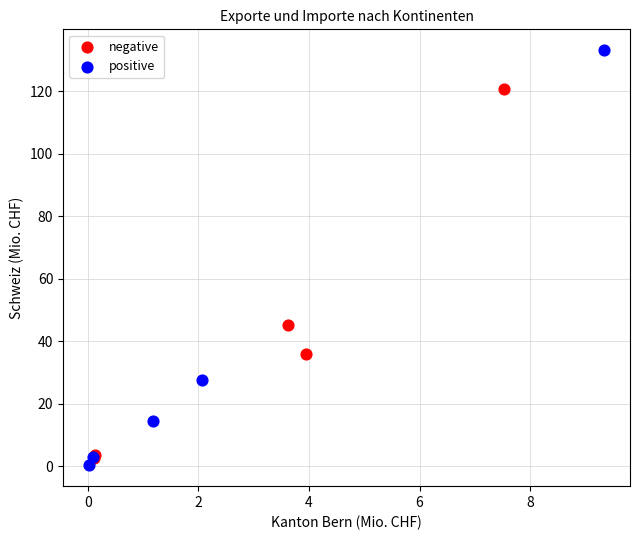

Which series contains the highest Y value?

positive